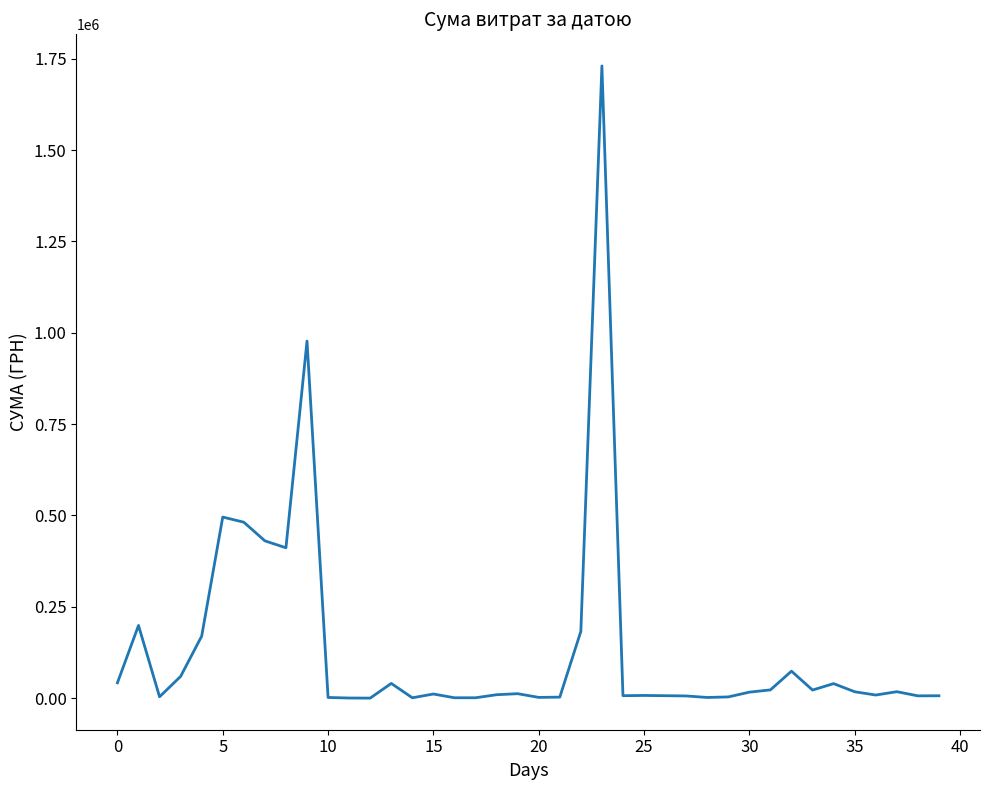

Does the chart have visible grid lines?

No